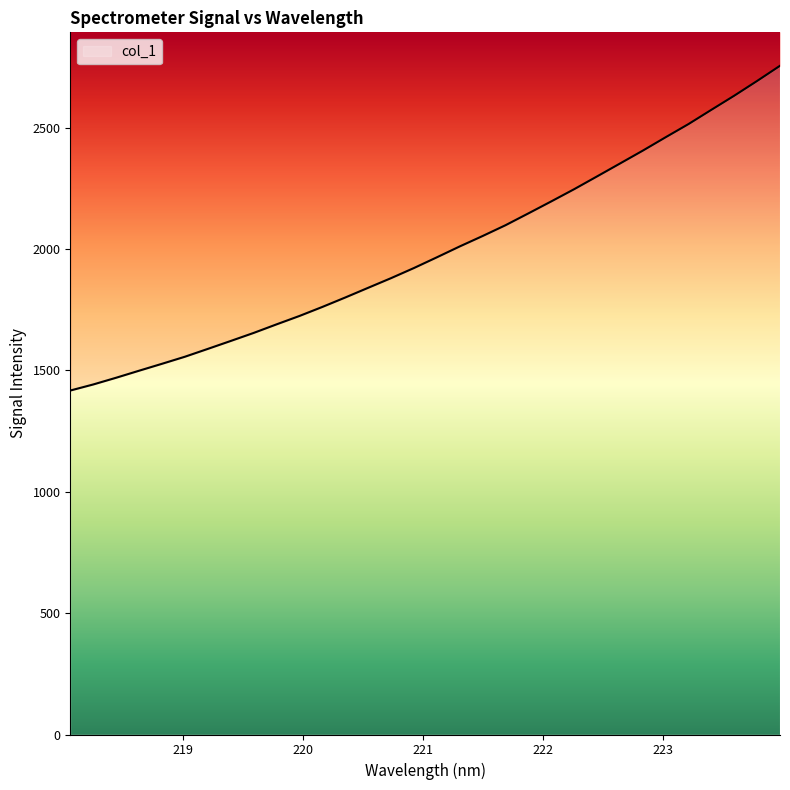

Which label corresponds to the largest value in the chart?

223.9802